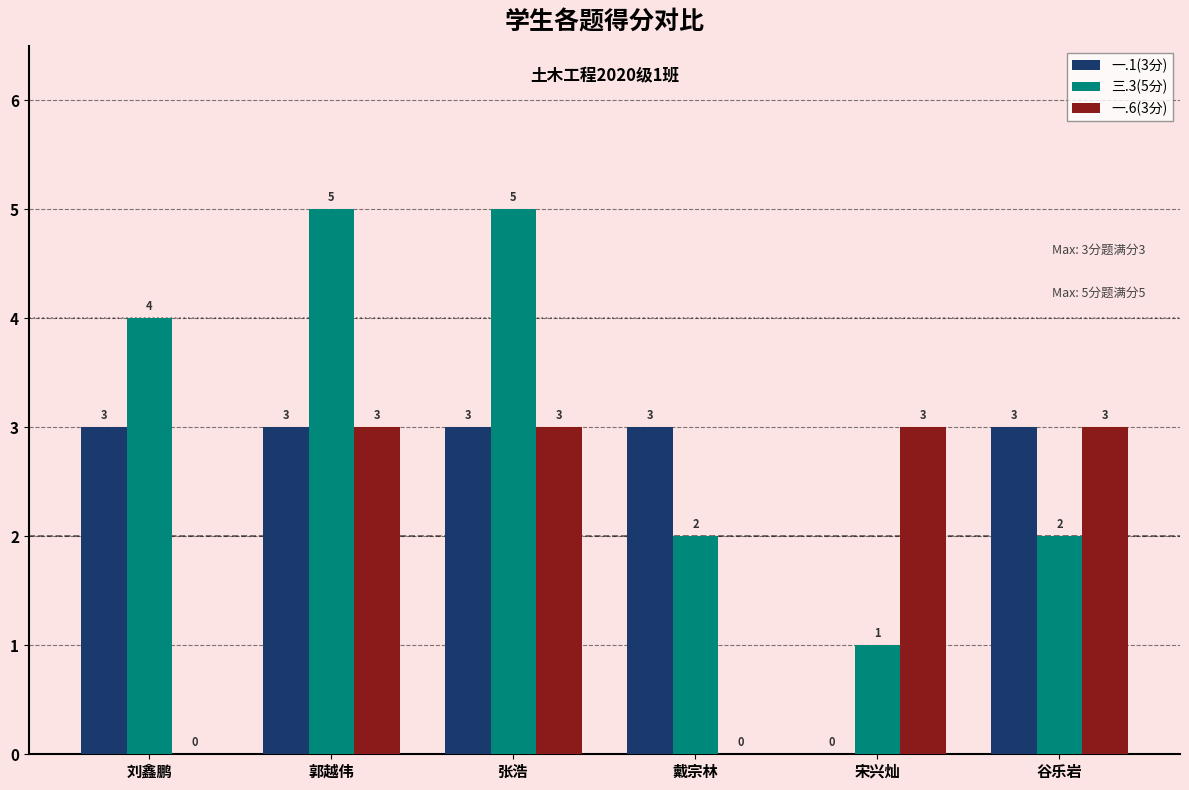

What is the maximum value shown in the chart?

5